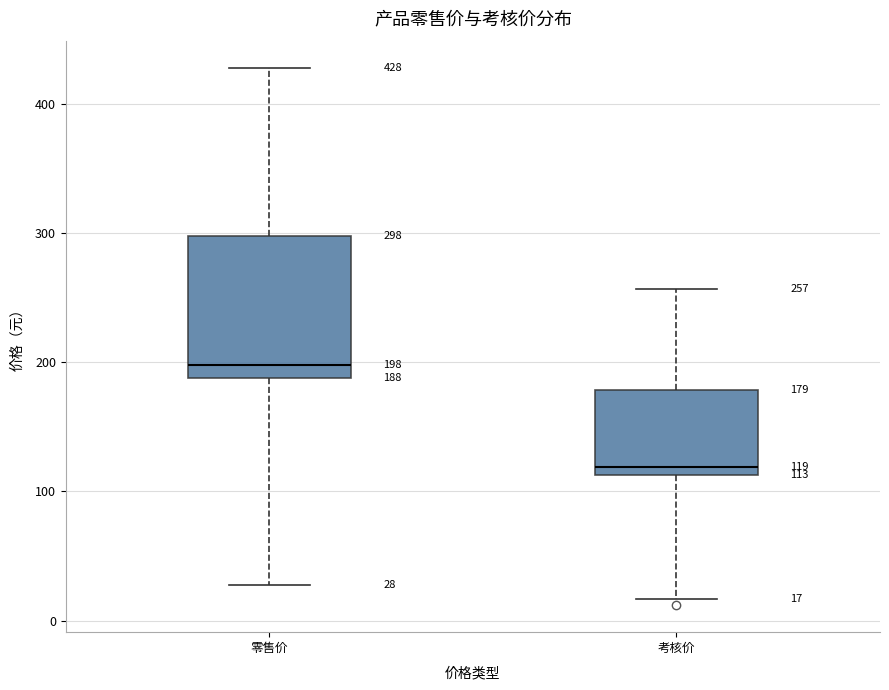

Comparing the boxes themselves (not the whiskers), which one is the tallest?

零售价